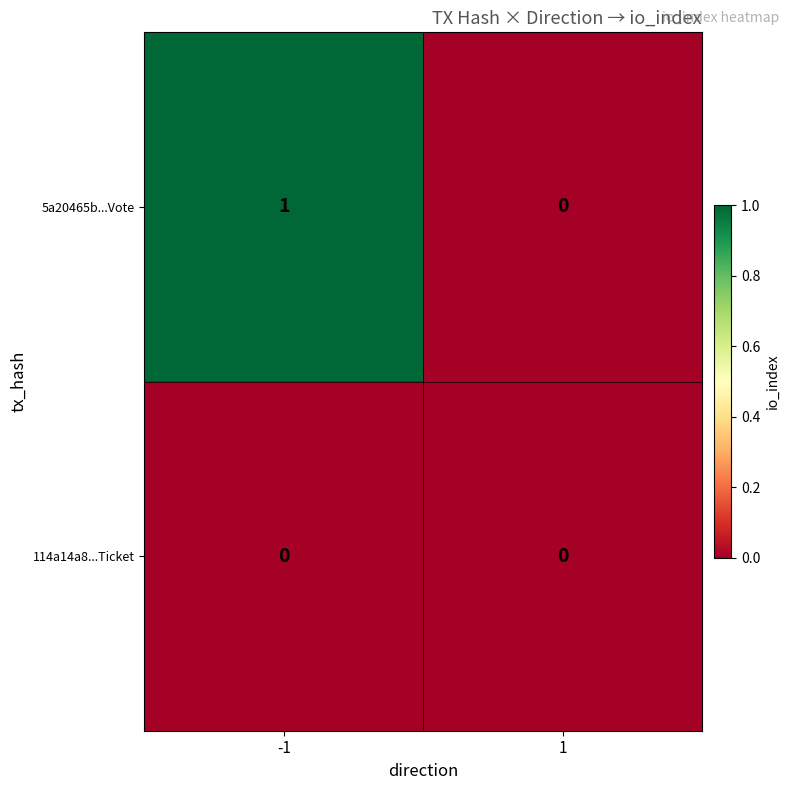

Count the number of categories in the chart.

2